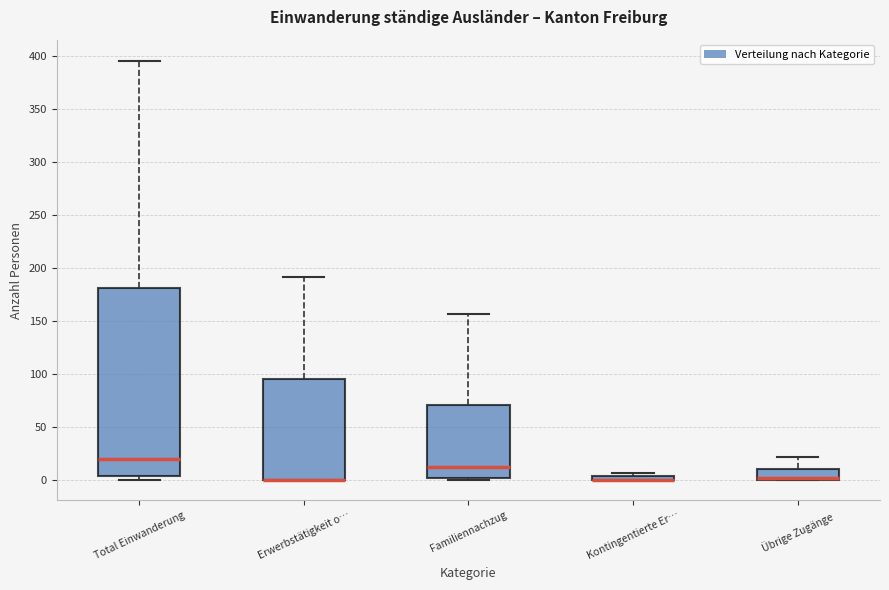

Comparing the boxes themselves (not the whiskers), which one is the tallest?

Total Einwanderung